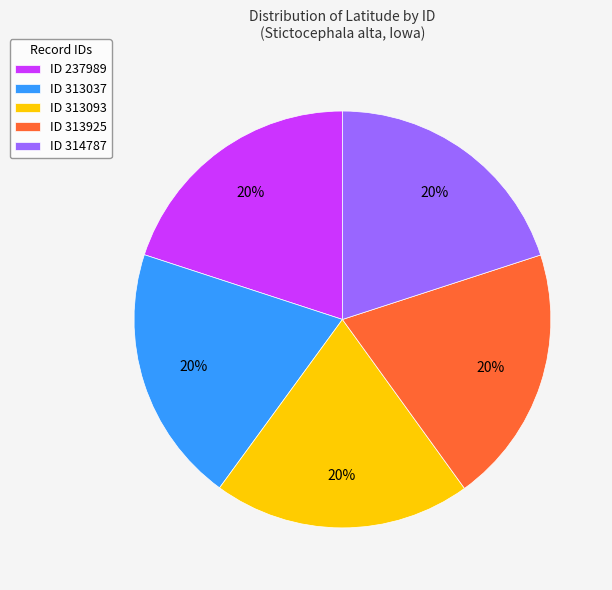

To the nearest percent, what portion does ID 313093 represent?

20%